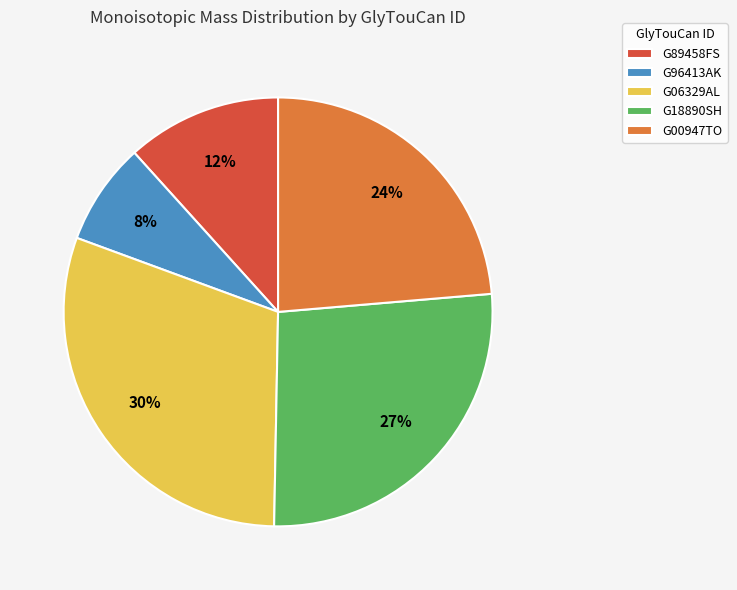

Is it true that G18890SH is 27% of the pie?

True